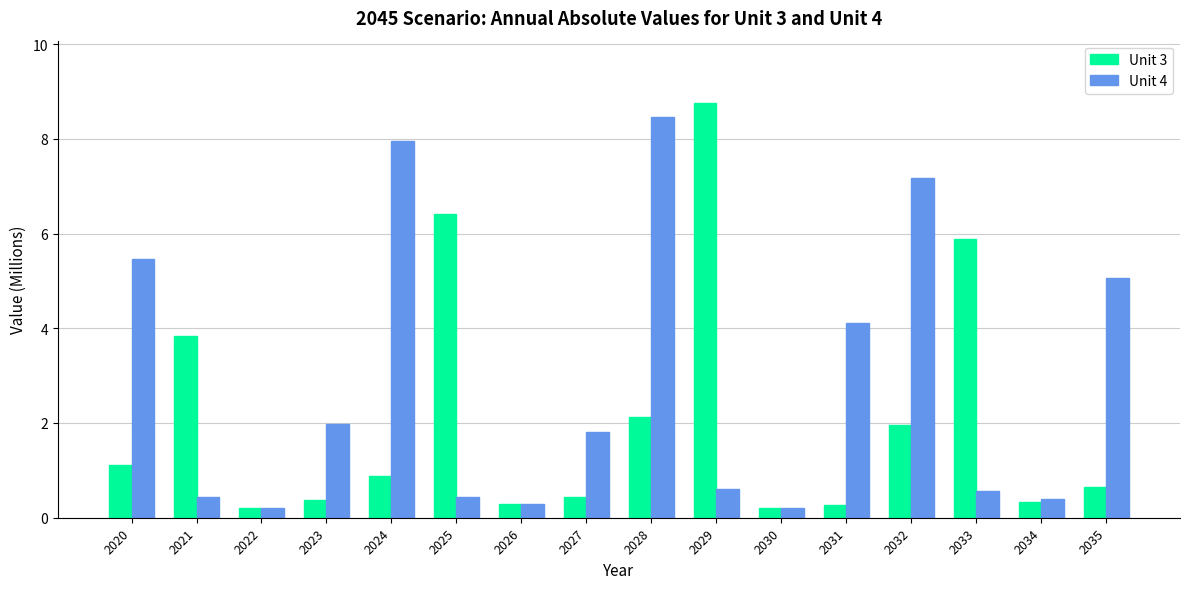

Which series has the widest spread of values?

Unit 3